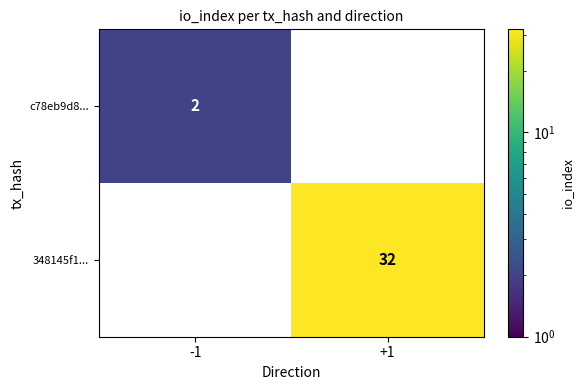

Reading left to right, extract all data points from this chart.

c78eb9d8...: -1=2	+1=0
348145f1...: -1=0	+1=32